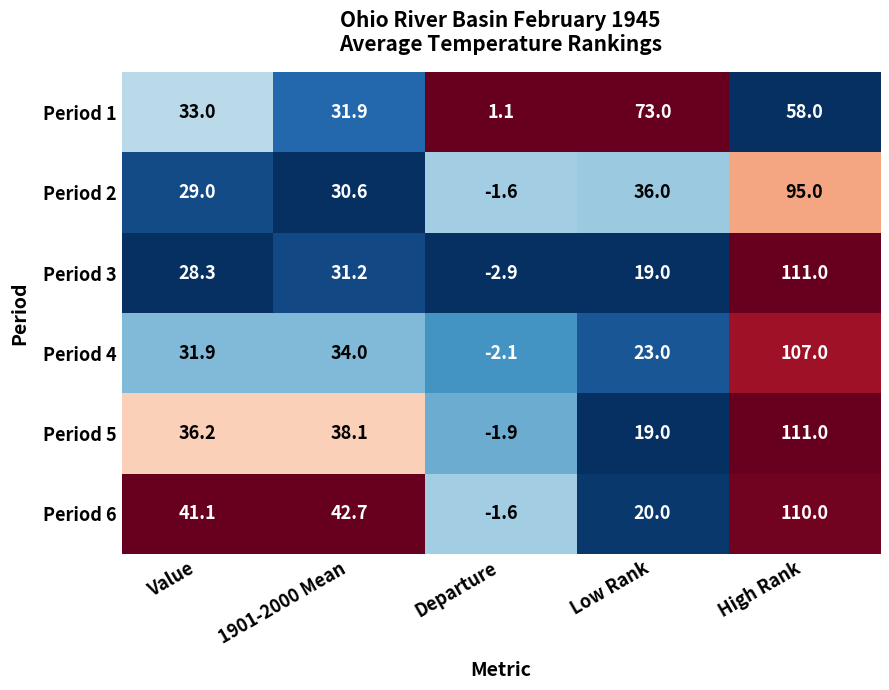

True or false: Period 2 has a value of 29.0 at Value.

True